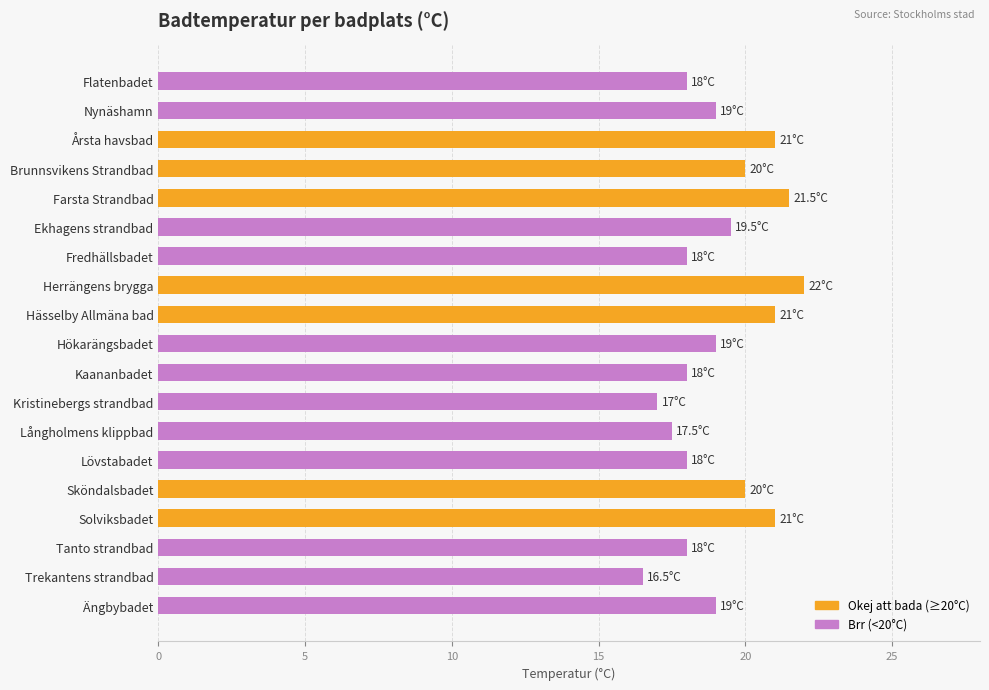

What is the sum of all values?

364.0